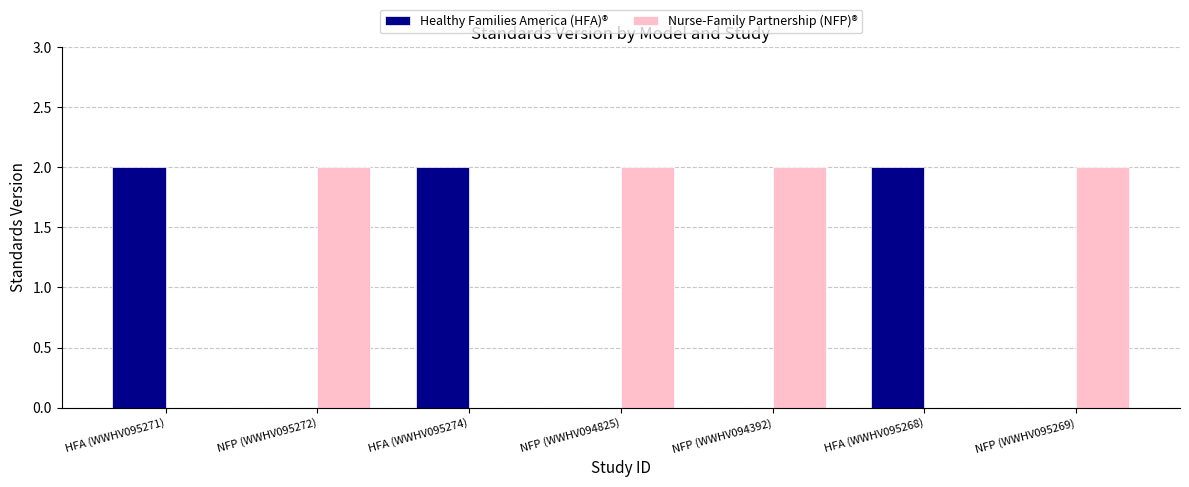

What is the sum of all Healthy Families America (HFA)® values?

6